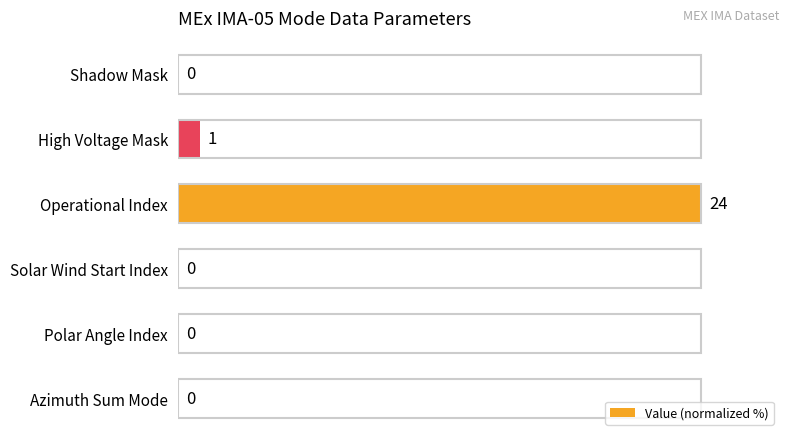

True or false: the data shows -60.5 at Solar Wind Start Index.

False